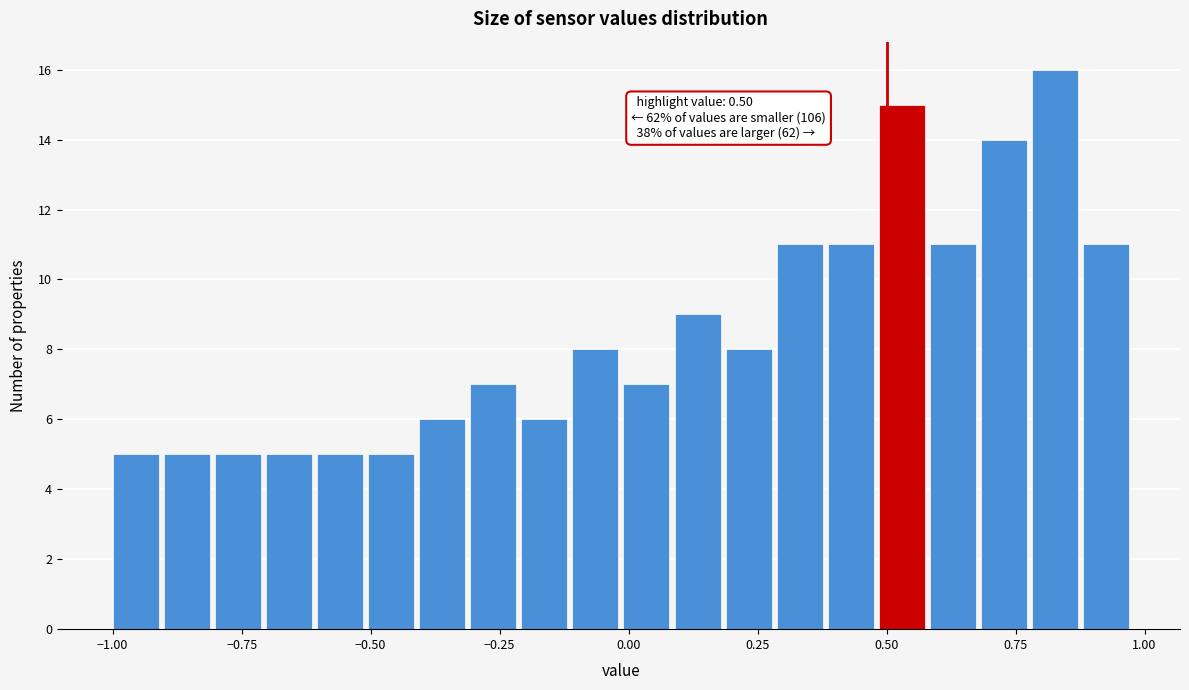

Around what value on the x-axis is the tallest bar? Give the approximate position of its centre, as read against the axis.

0.85